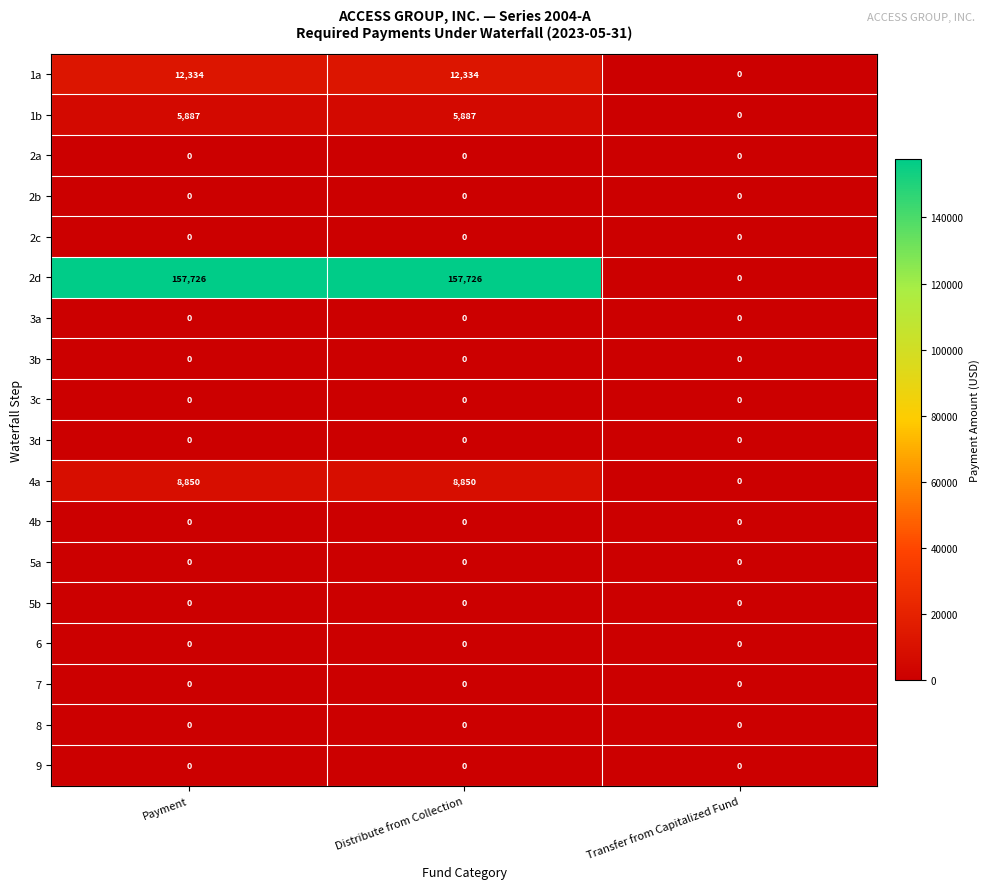

Which series changed the most between Distribute from Collection and Transfer from Capitalized Fund?

2d